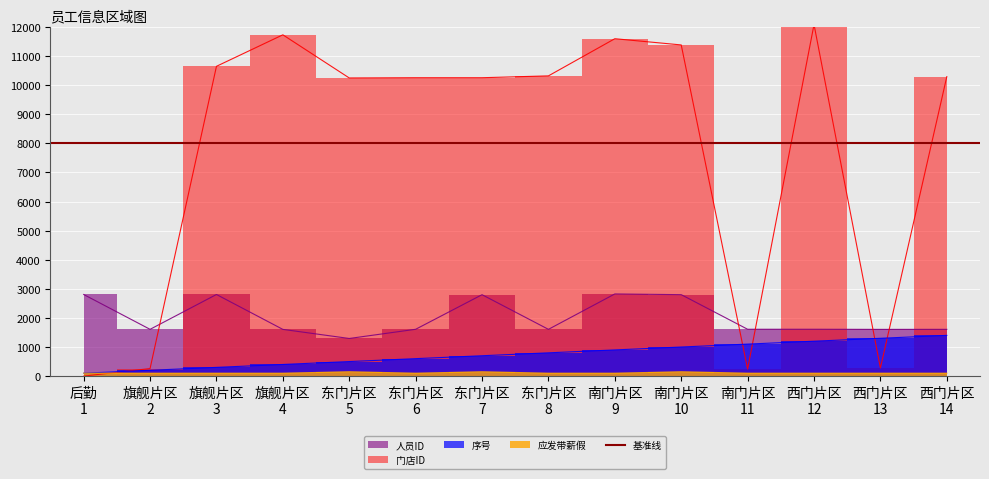

What is the label of the 10th point from the right?

东门片区 5